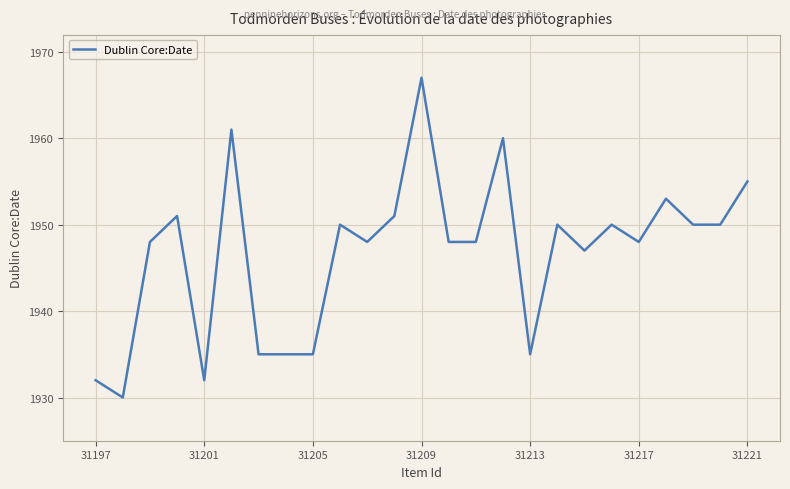

What is the average value?

1947